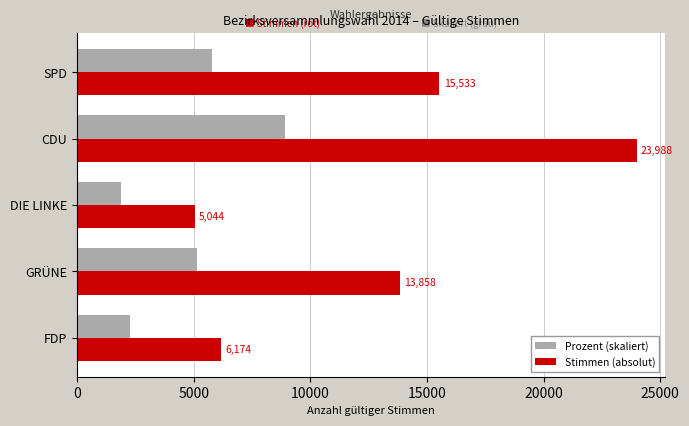

At which label is Stimmen (absolut) closest to 14516?

GRÜNE